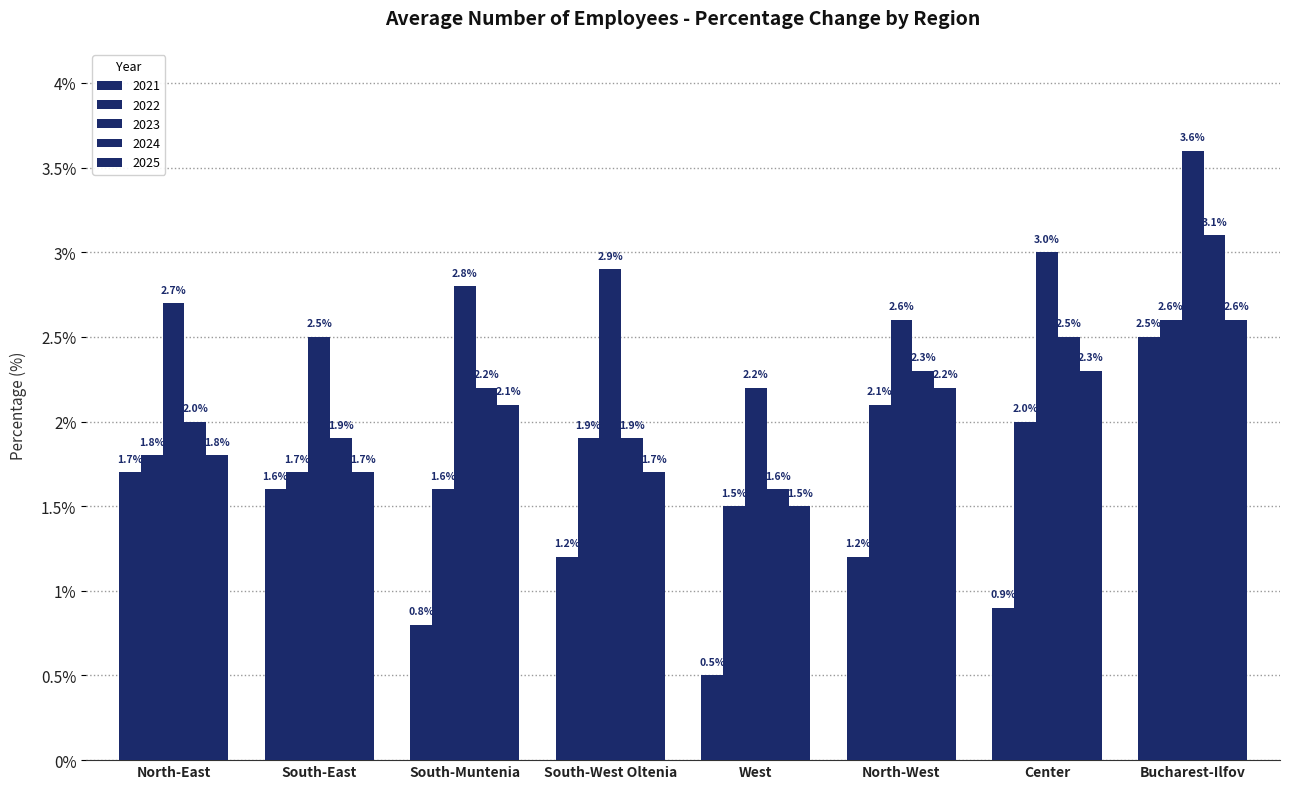

How many series are shown in this chart?

5